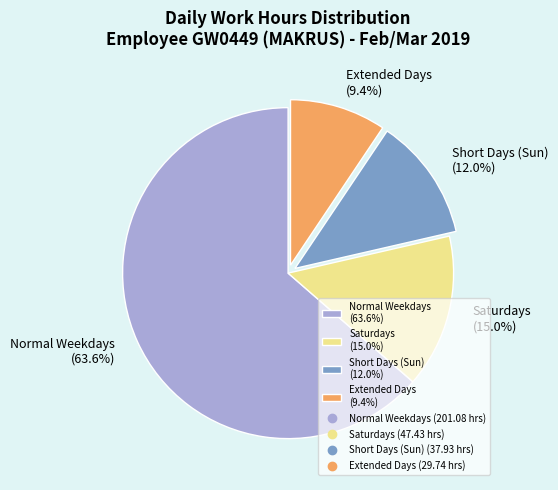

How much of the chart is everything except Extended Days (9.4%)?

90.6%